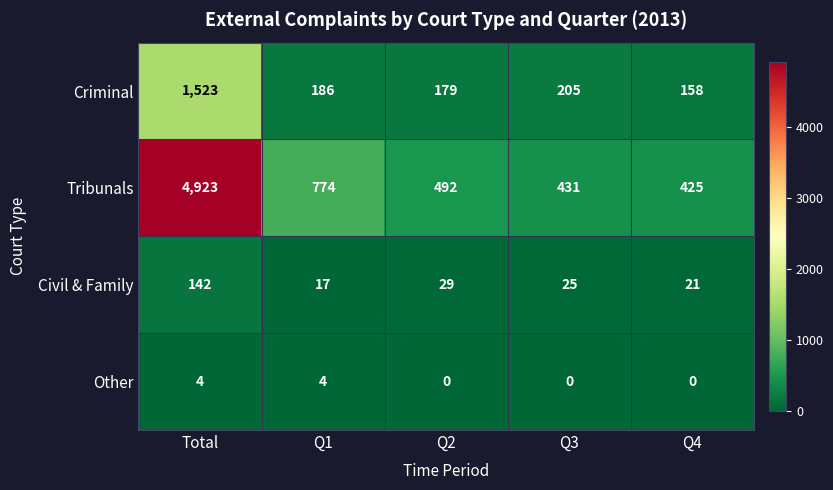

At which category does the chart reach its peak across all series?

Total